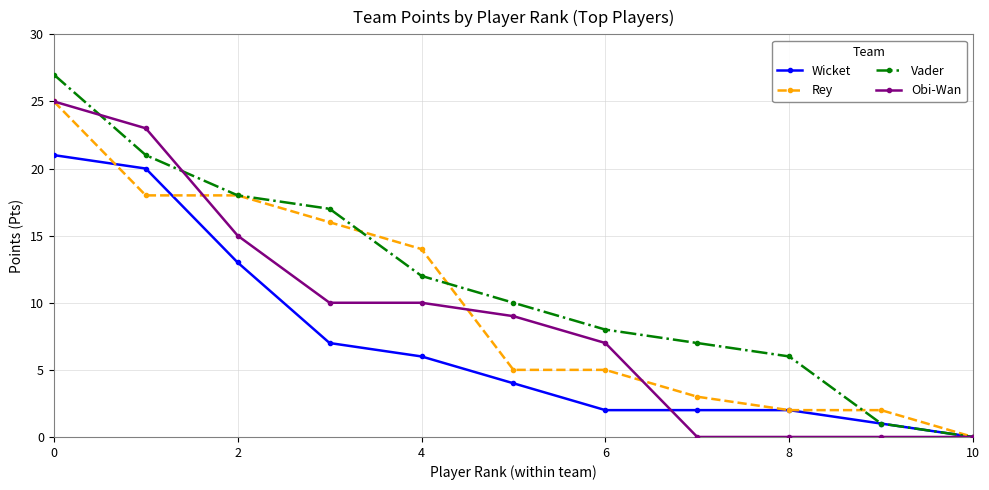

What are all the series names shown in the legend?

Wicket, Rey, Vader, Obi-Wan